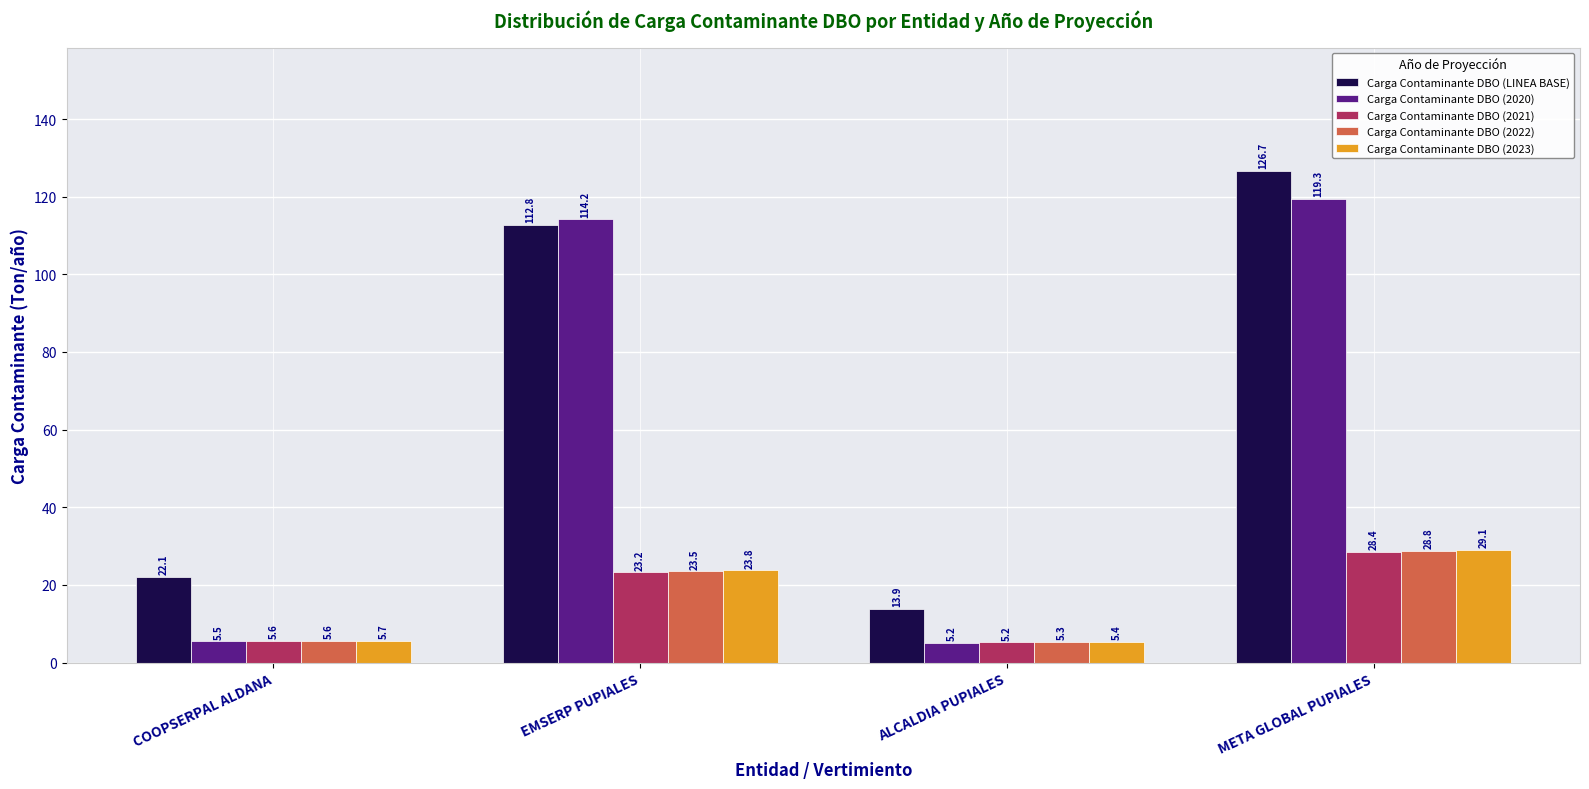

Rank the categories by Carga Contaminante DBO (2022) value from lowest to highest.

ALCALDIA PUPIALES, COOPSERPAL ALDANA, EMSERP PUPIALES, META GLOBAL PUPIALES